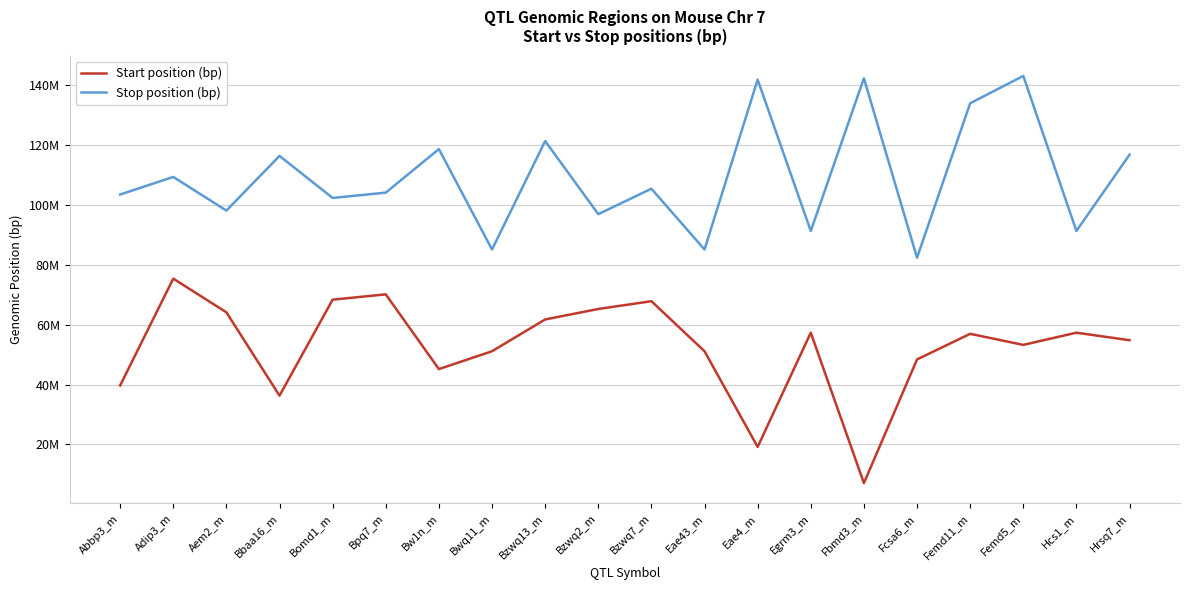

Is this an area chart (filled region under the line)?

No